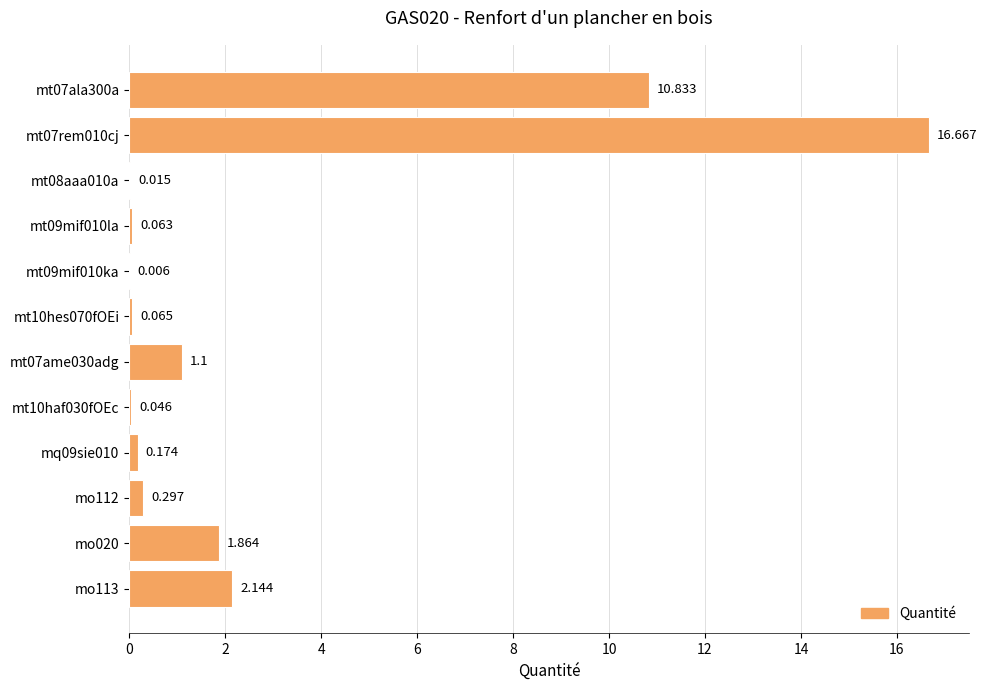

At which category does the chart reach its peak across all series?

mt07rem010cj